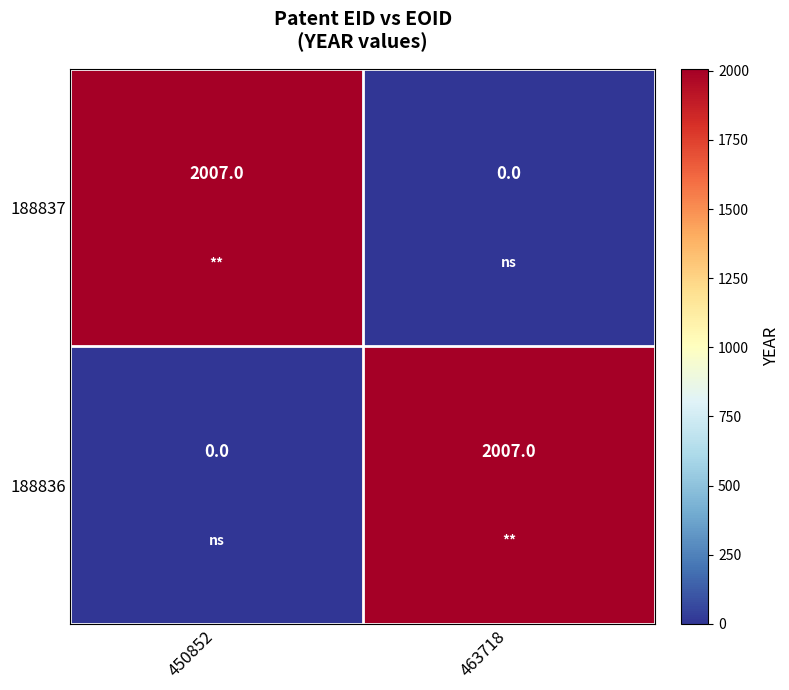

Which category has the highest value in the 188836 series?

463718